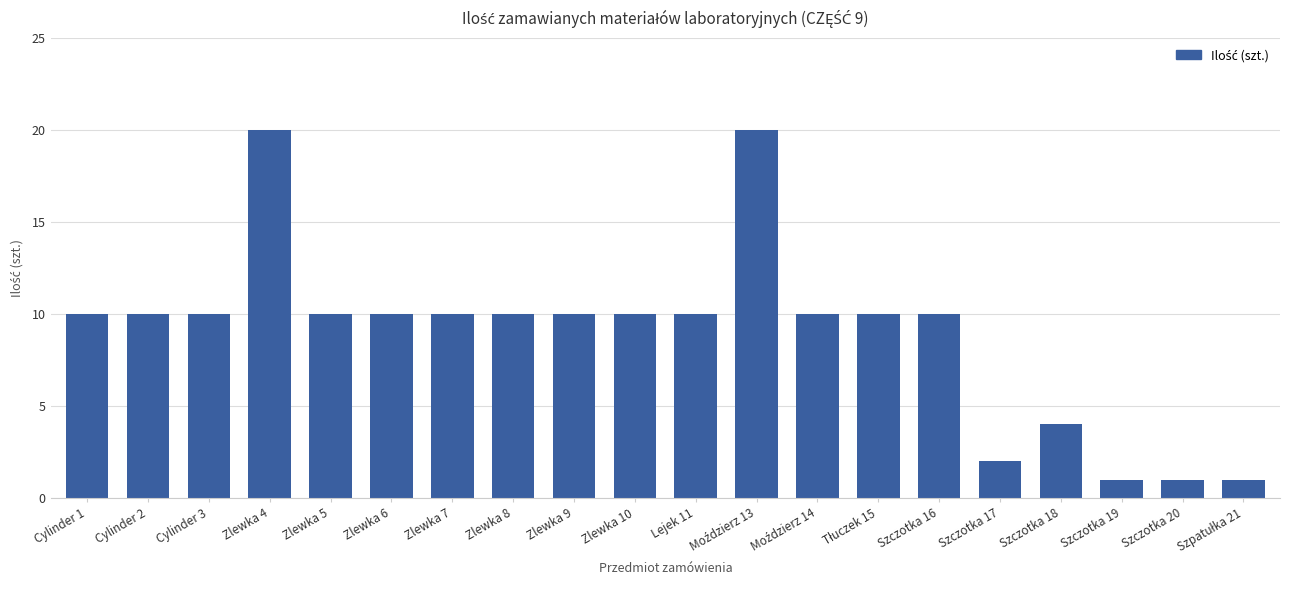

What is the greatest value displayed?

20